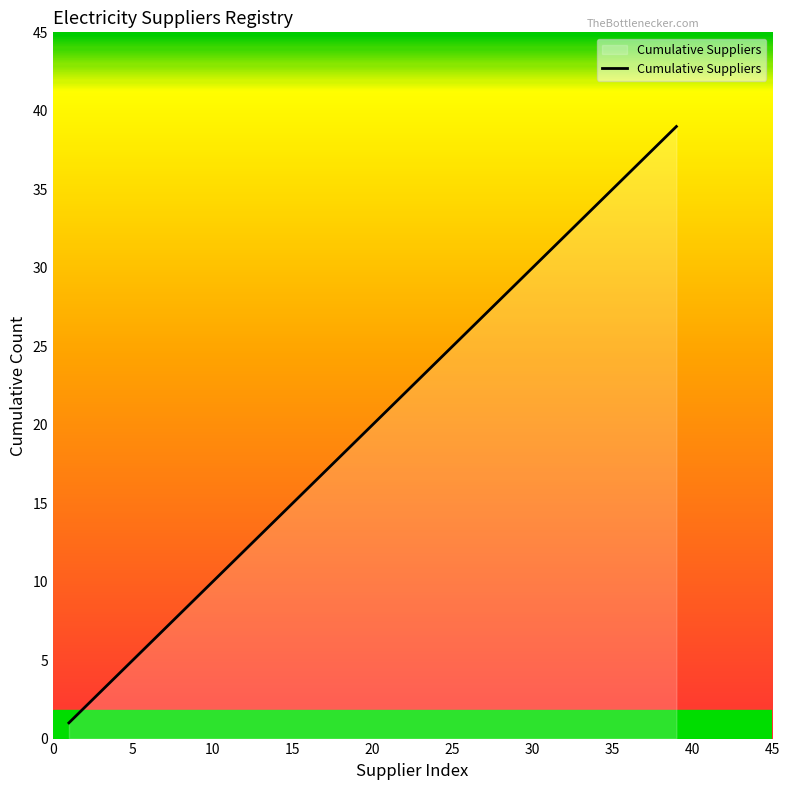

What is the difference between the maximum and minimum values?

38